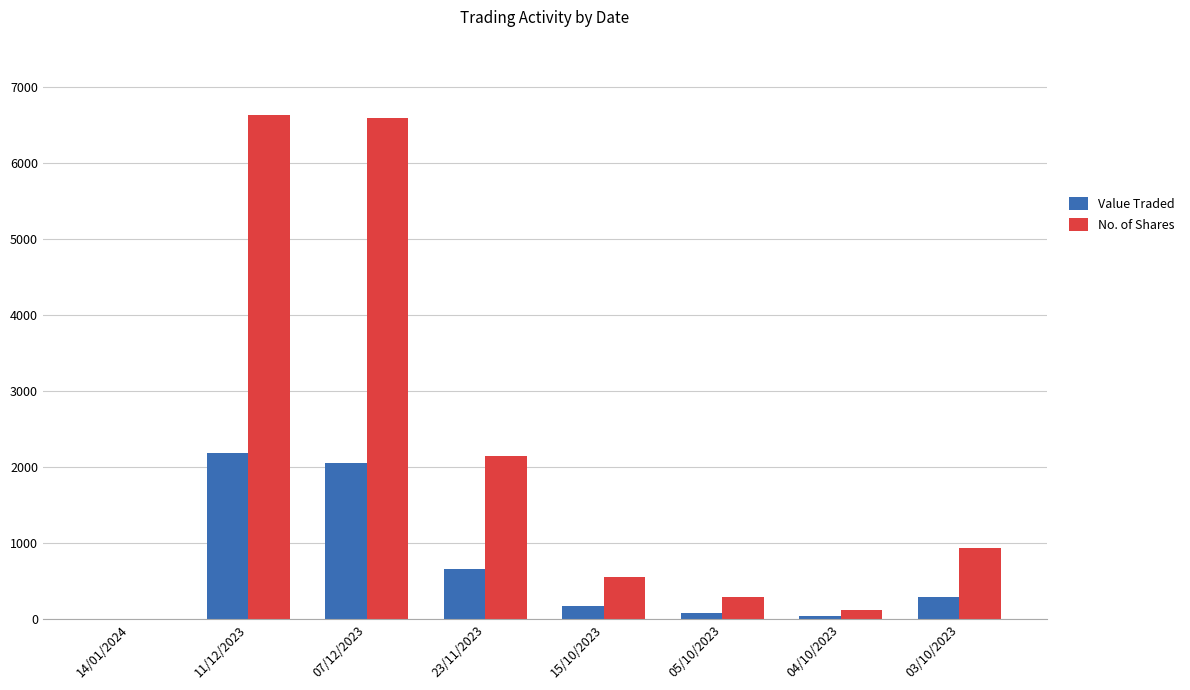

At which label does Value Traded reach its peak?

11/12/2023